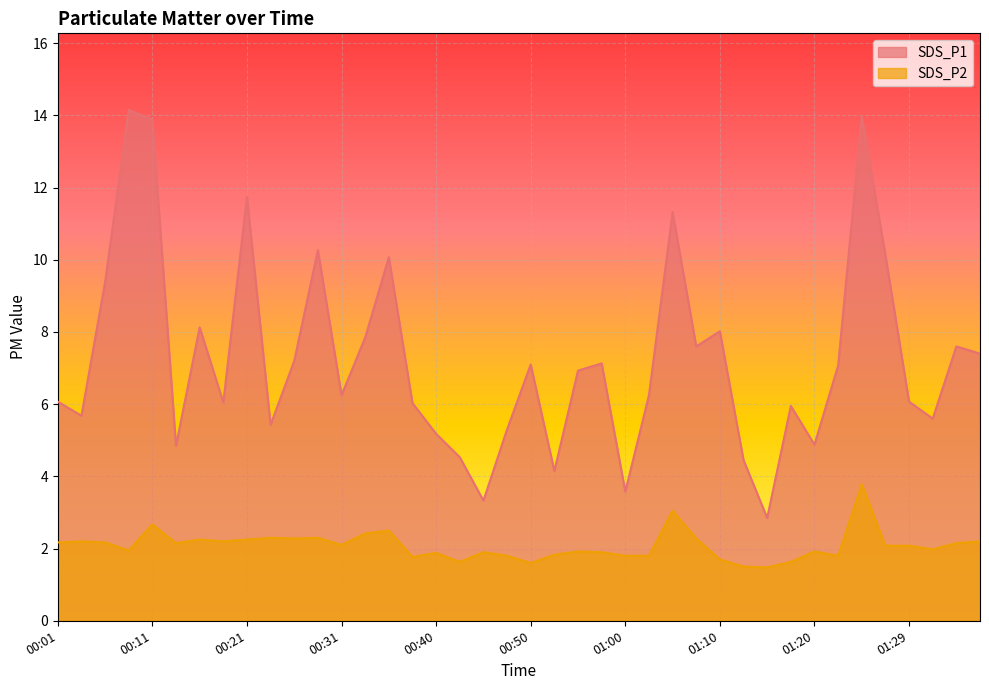

How many data points in SDS_P2 are less than 2?

19